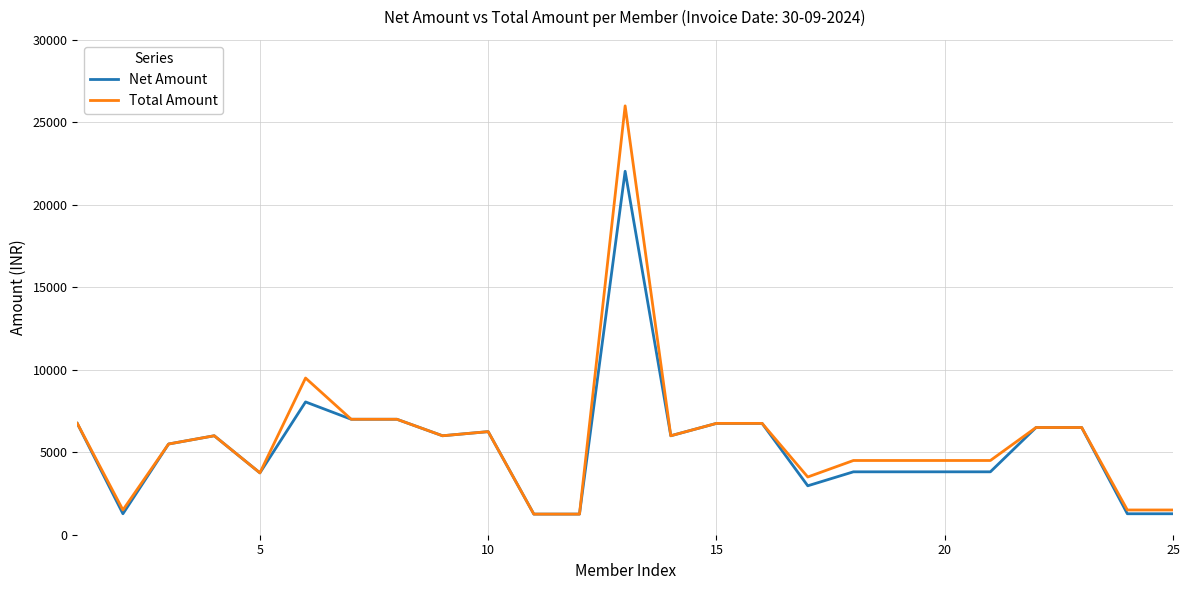

What is the maximum value shown in the chart?

26000.0